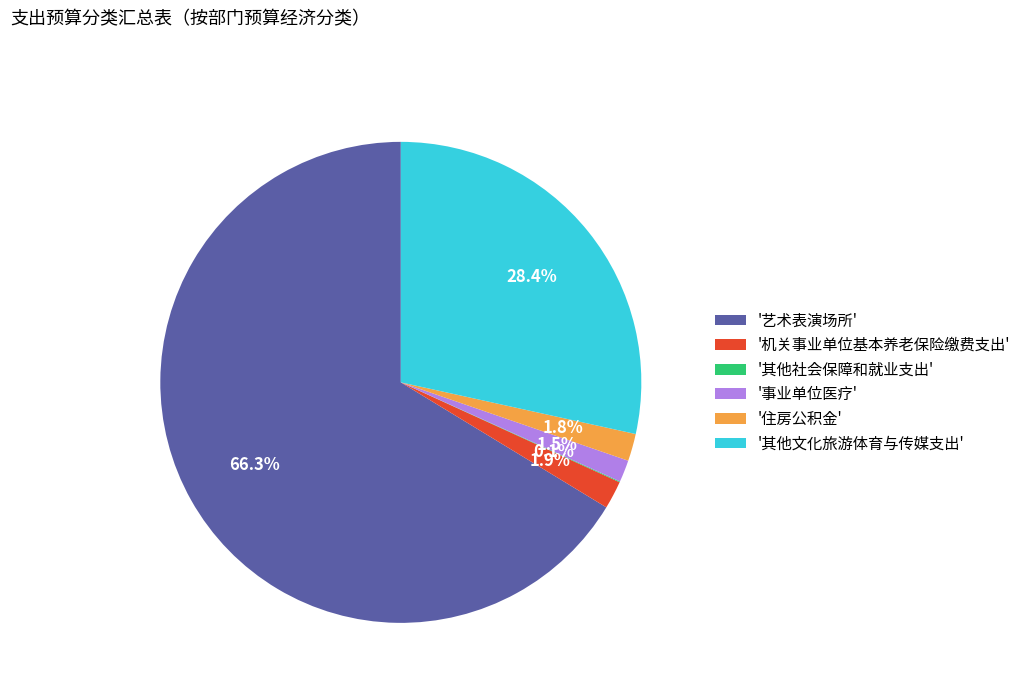

Which has a higher value, '住房公积金' or '艺术表演场所'?

'艺术表演场所'